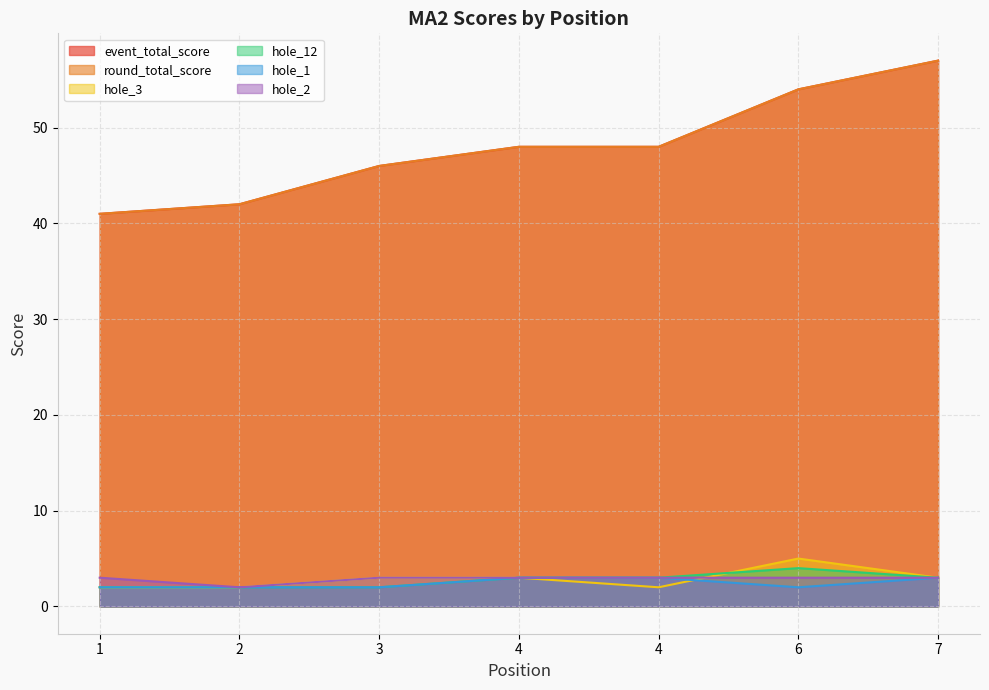

Does the chart display data point markers on the line(s)?

No